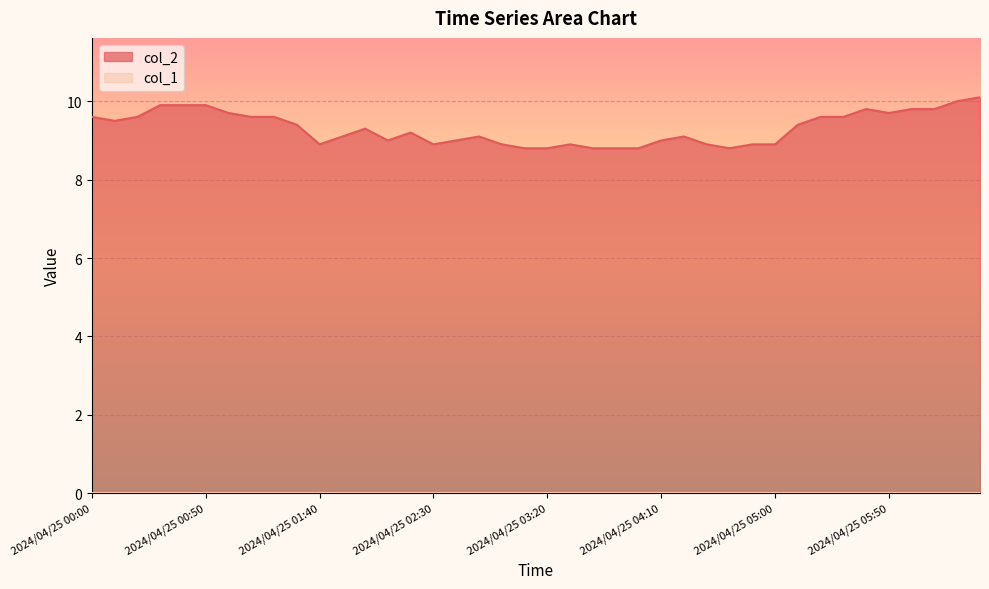

Between 2024/04/25 03:50 and 2024/04/25 03:10, which is larger?

2024/04/25 03:50